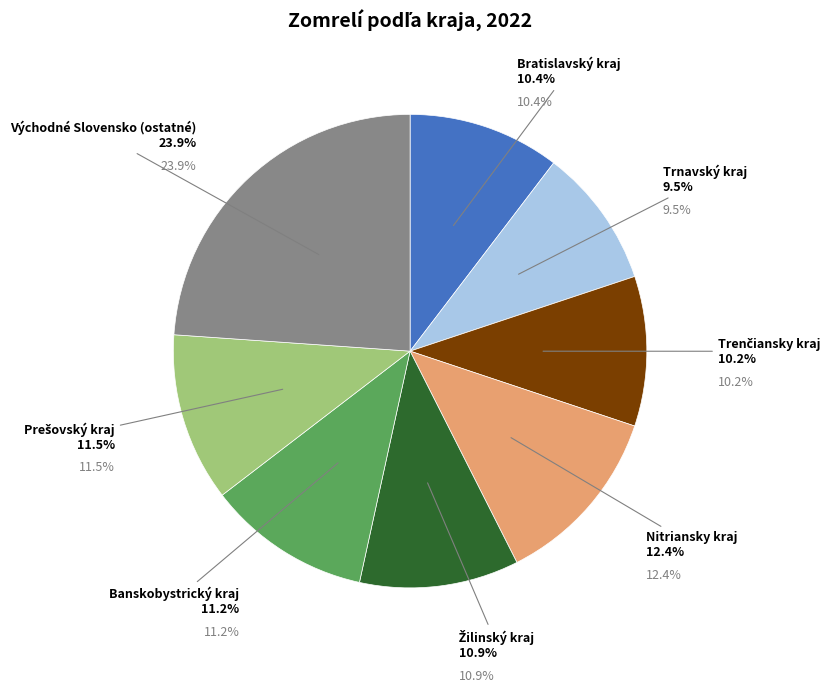

Between Trnavský kraj and Bratislavský kraj, which is larger?

Bratislavský kraj